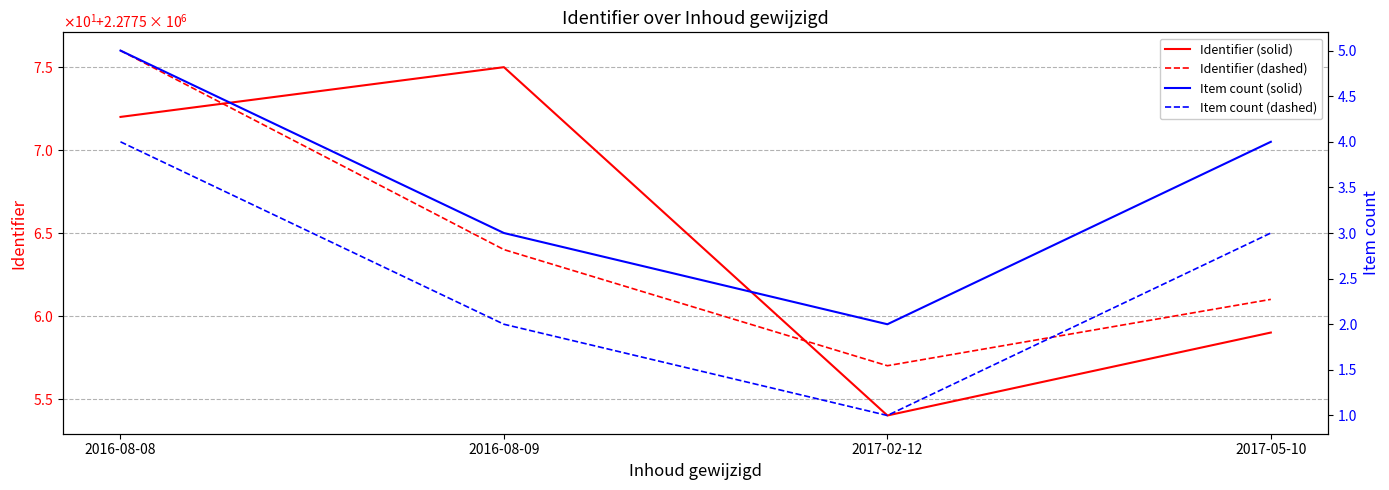

Where does the Identifier (dashed) series first go above 2277564?

2016-08-08